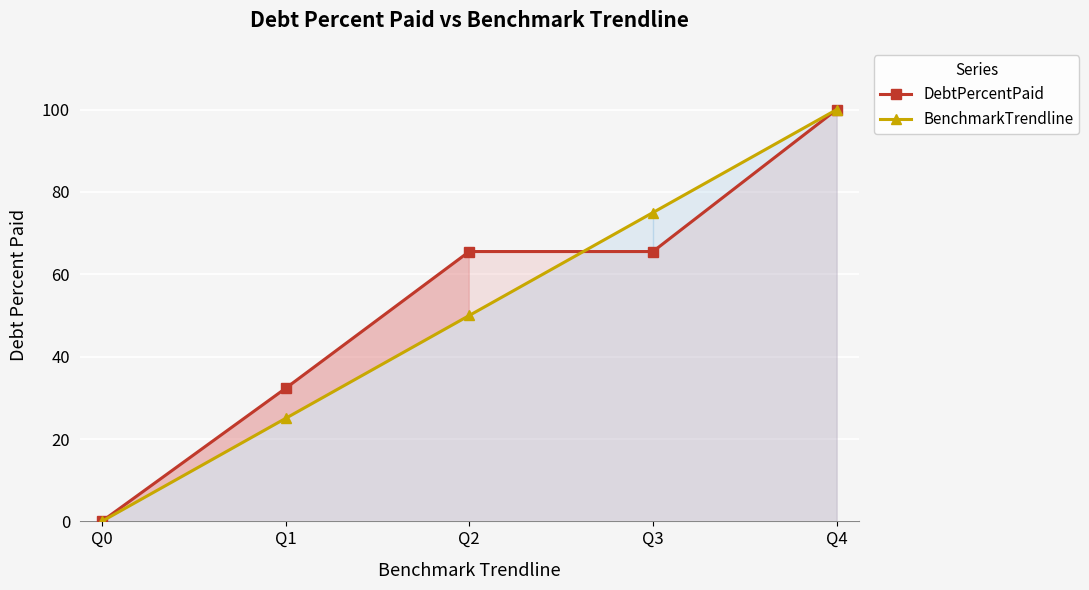

At how many categories does at least one series exceed 68?

2